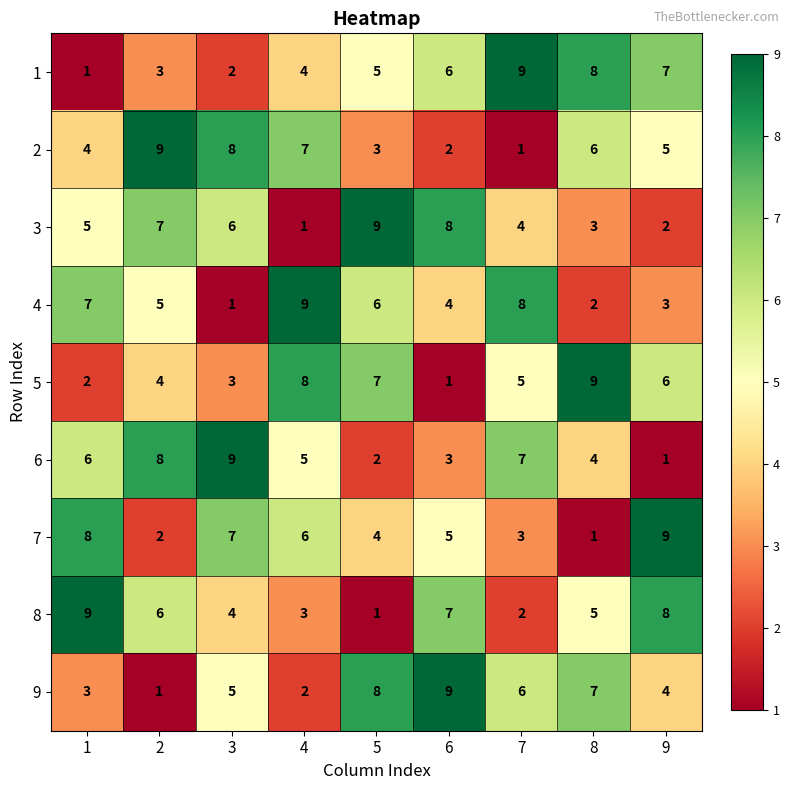

At 8, list the series in order from largest to smallest.

5, 1, 9, 2, 8, 6, 3, 4, 7